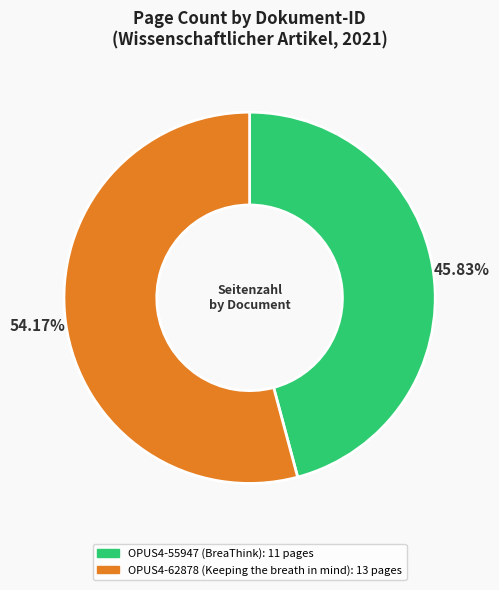

Is the sum of OPUS4-55947 and OPUS4-62878 greater than half?

Yes